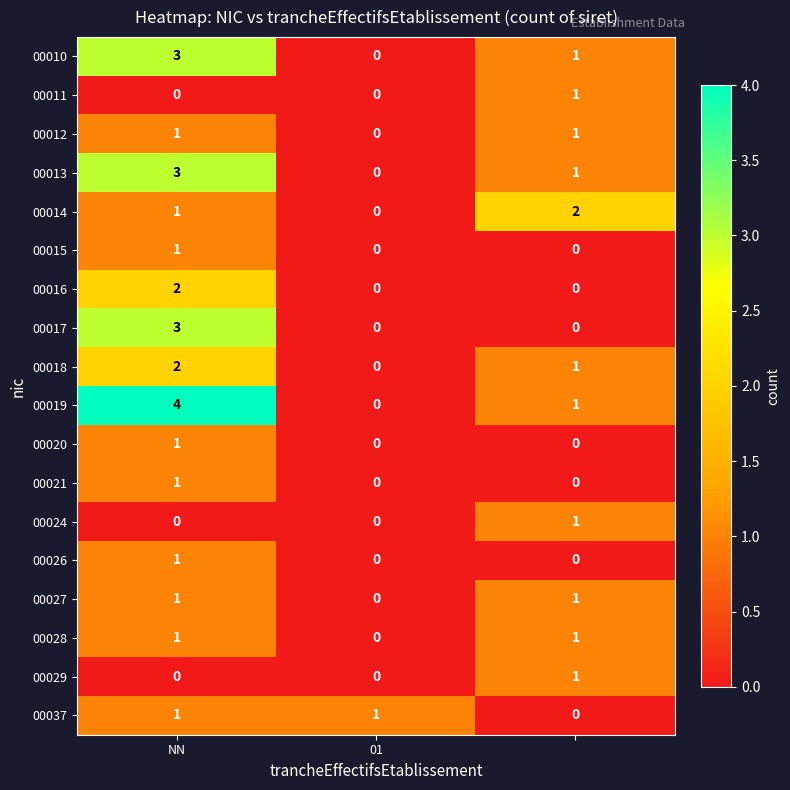

Which series has the largest total across all categories?

00019